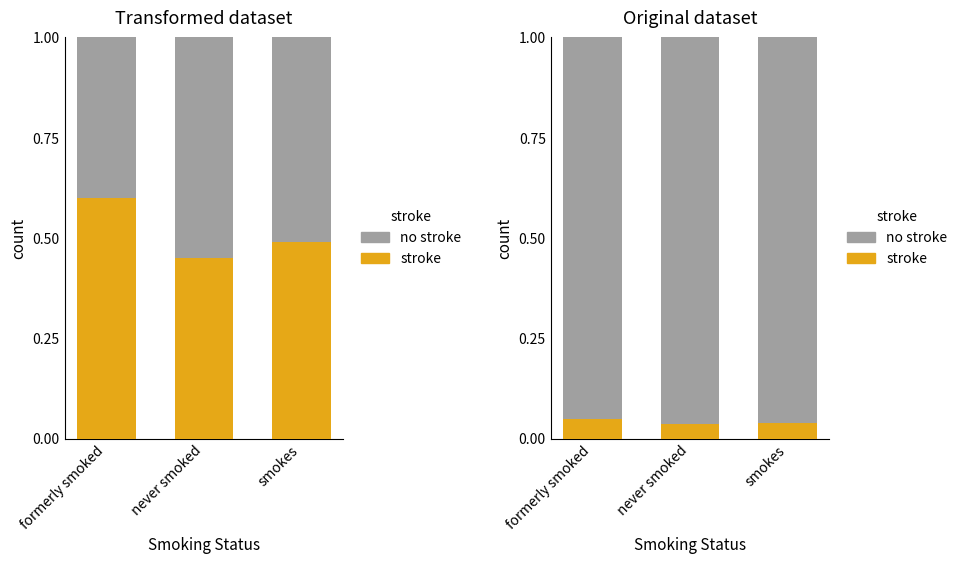

What is the label of the 3rd bar from the right?

formerly smoked